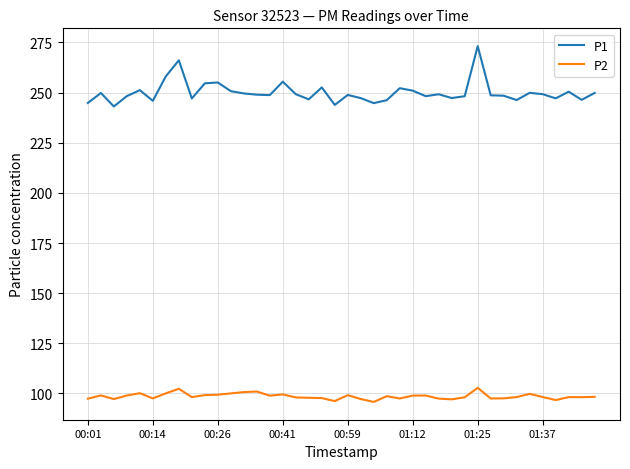

True or false: P1 and P2 cross at least once.

False